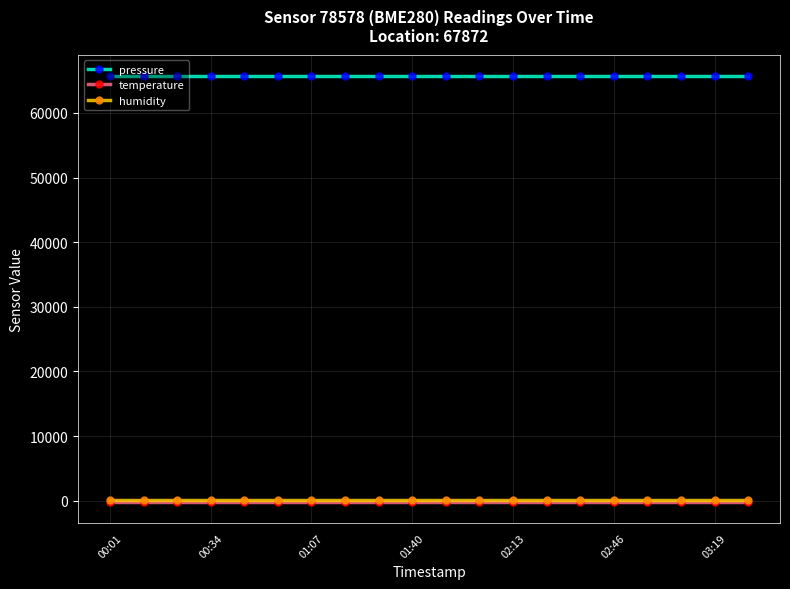

What is the minimum value for temperature?

-143.2